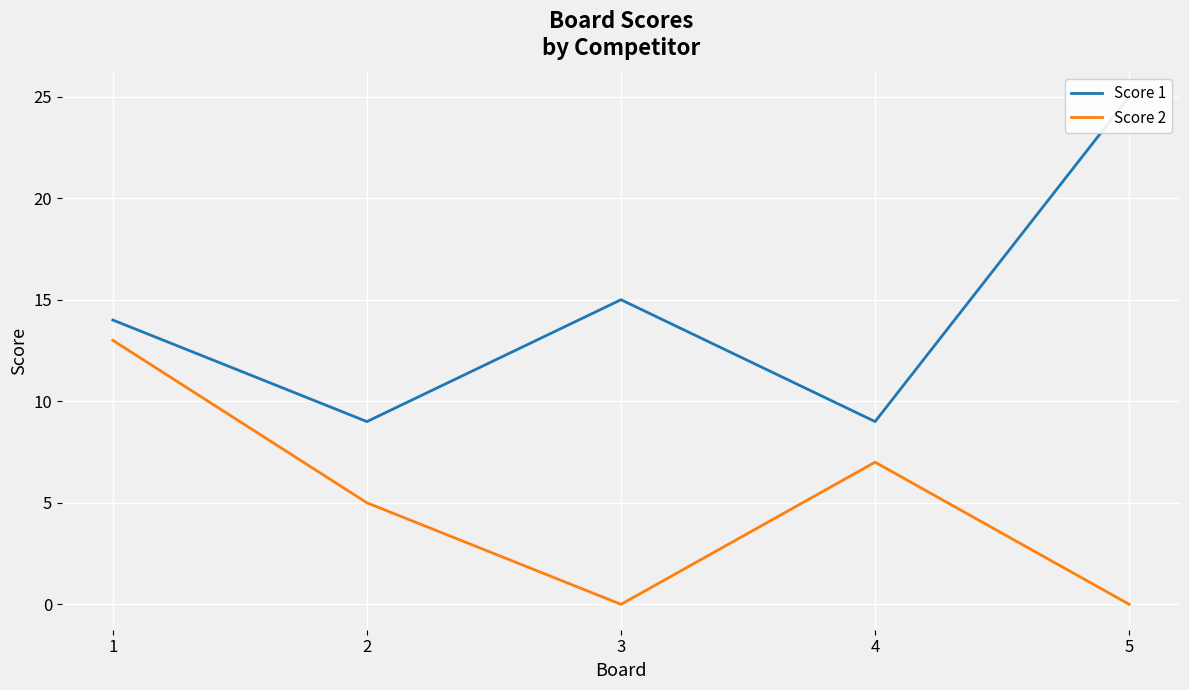

How many lines are shown in the chart?

2